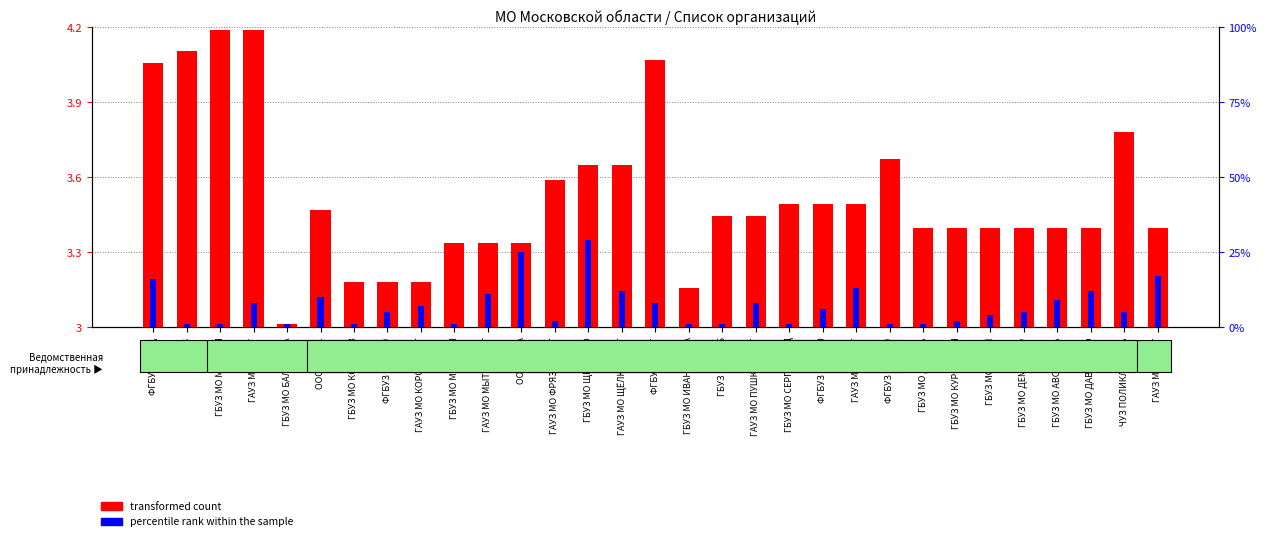

Reading left to right, what are all the values shown in this chart?

transformed count: 4.1	4.1	4.2	4.2	3.0	3.5	3.2	3.2	3.2	3.3	3.3	3.3	3.6	3.7	3.6	4.1	3.2	3.4	3.4	3.5	3.5	3.5	3.7	3.4	3.4	3.4	3.4	3.4	3.4	3.8	3.4
percentile rank within the sample: 16.0	1.0	1.0	8.0	1.0	10.0	1.0	5.0	7.0	1.0	11.0	25.0	2.0	29.0	12.0	8.0	1.0	1.0	8.0	1.0	6.0	13.0	1.0	1.0	2.0	4.0	5.0	9.0	12.0	5.0	17.0